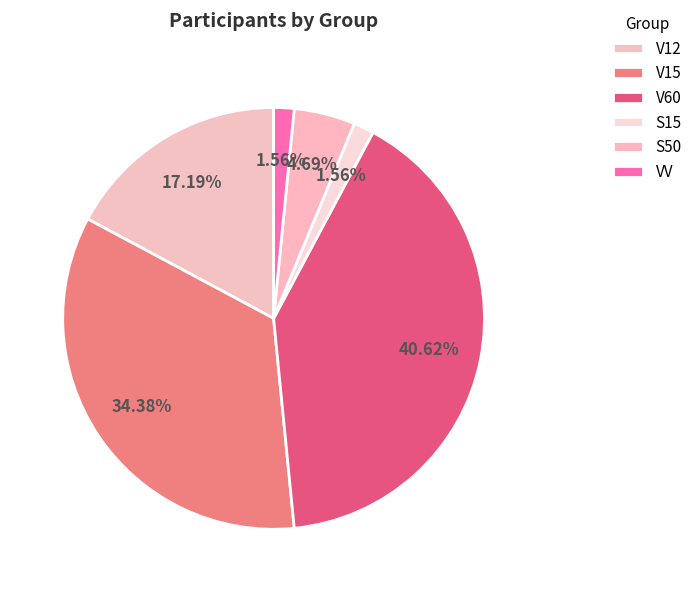

Which slice is the largest?

V60